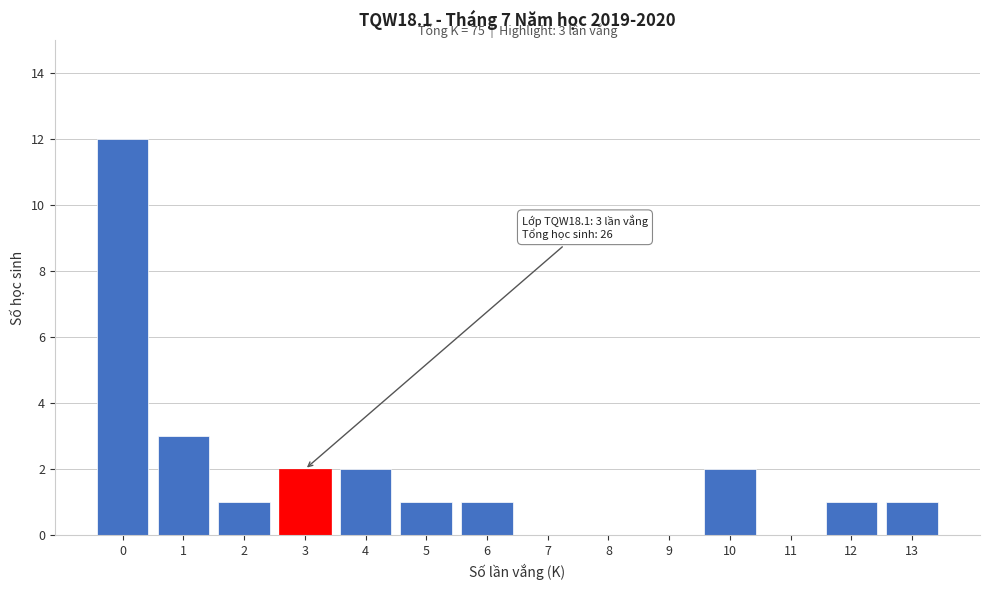

Reading left to right, transcribe all the data shown in this chart.

0=12	1=3	2=1	3=2	4=2	5=1	6=1	7=0	8=0	9=0	10=2	11=0	12=1	13=1